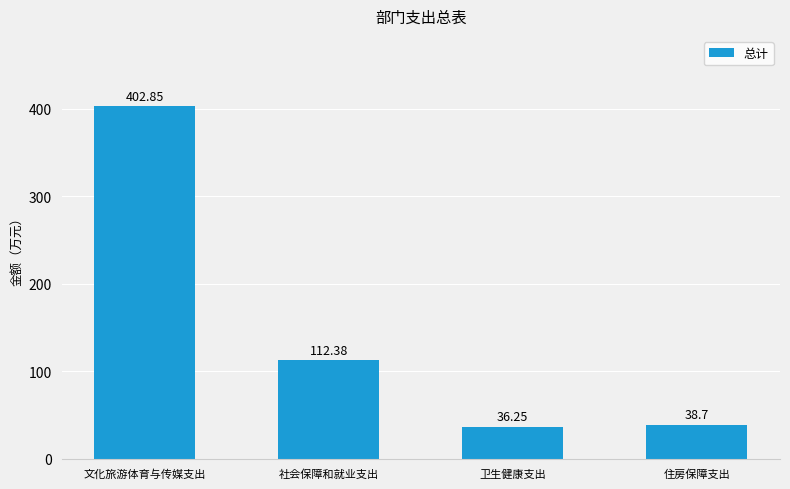

What is the sum of all values?

590.2